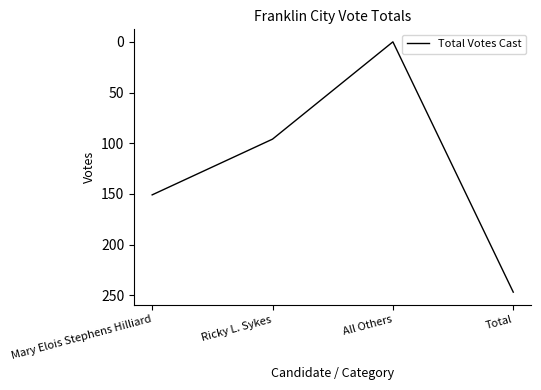

What is the sum of all values?

494